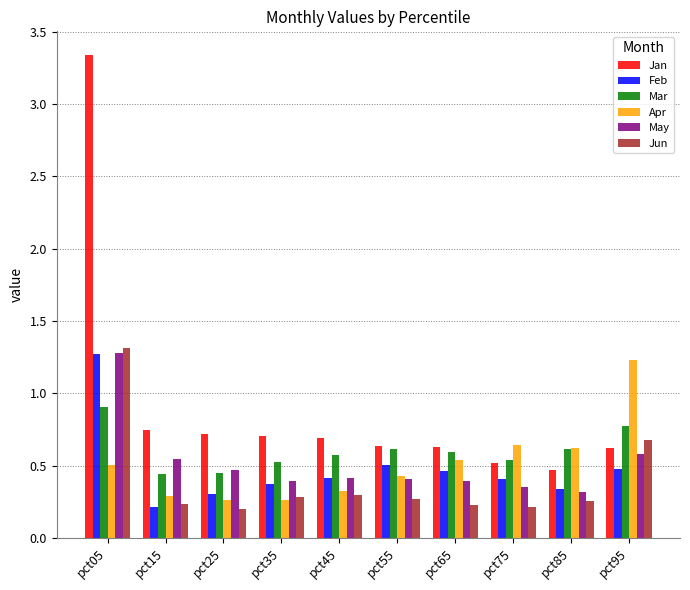

Which series has the widest spread of values?

Jan